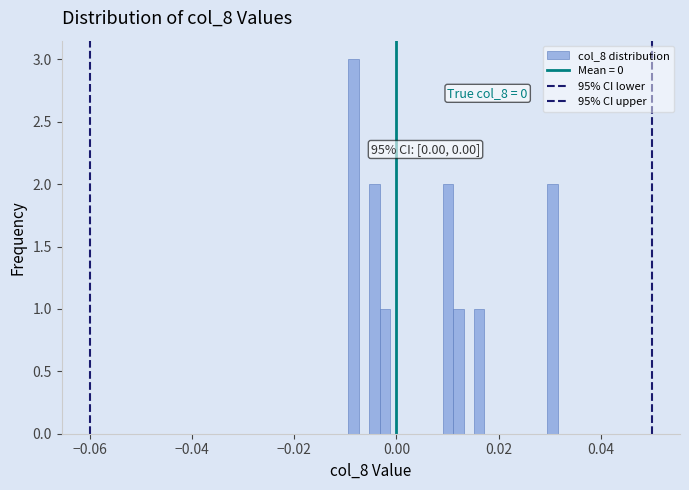

Read against the x-axis, roughly where is the centre of the tallest bar?

-0.008